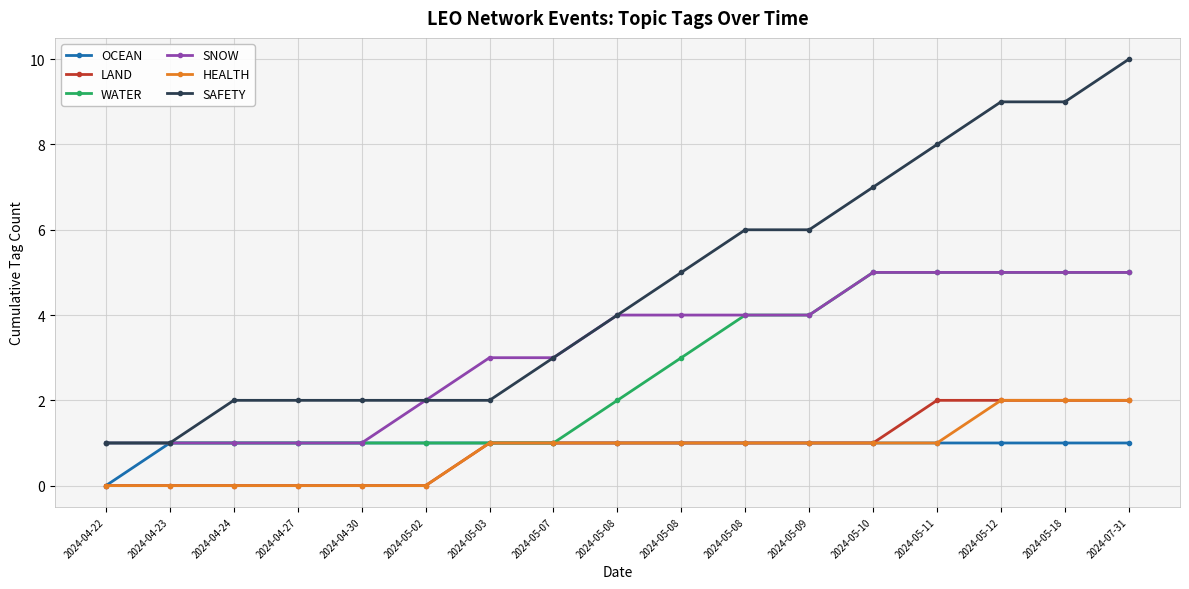

Count the OCEAN values in the range 1 to 2.

16